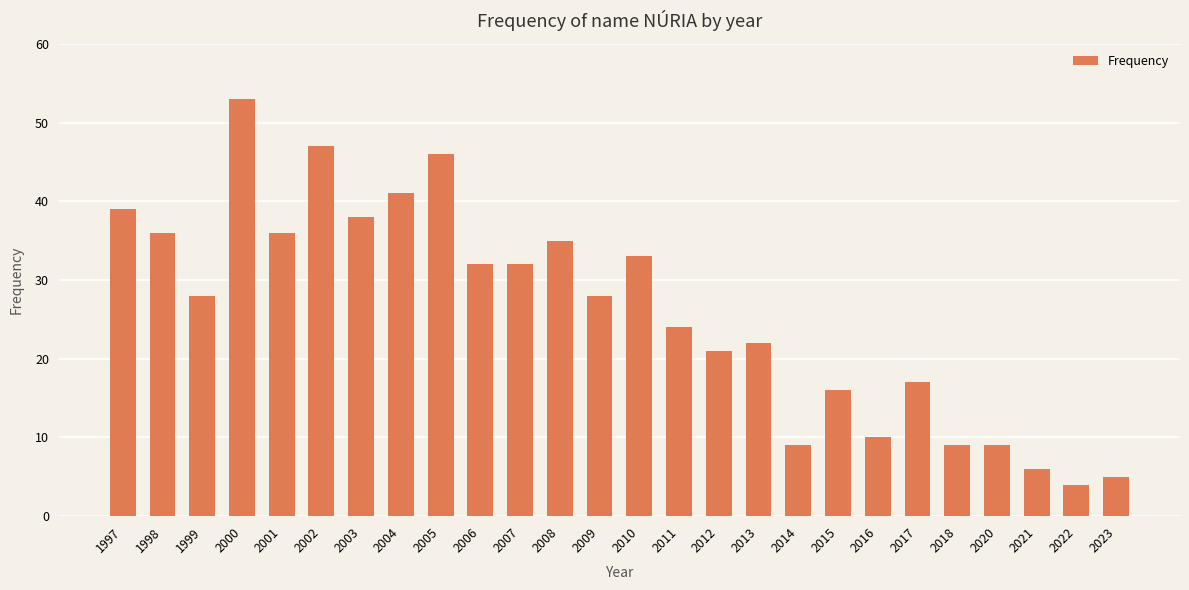

True or false: the data shows 38 at 2003.

True